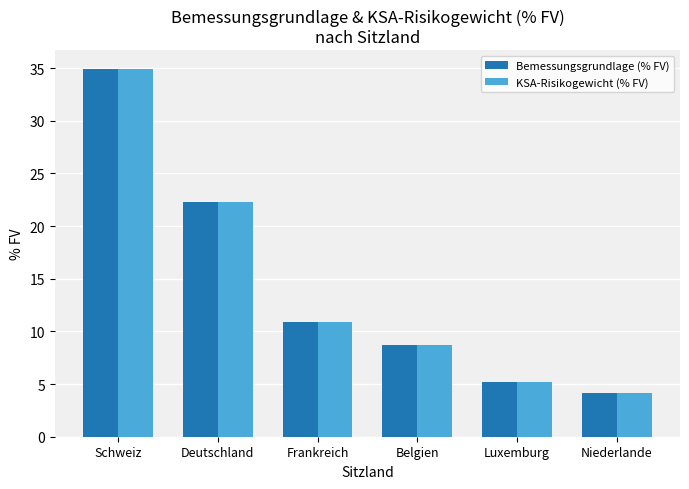

Is the value of Bemessungsgrundlage (% FV) at Niederlande greater than the value of KSA-Risikogewicht (% FV) at Frankreich?

No